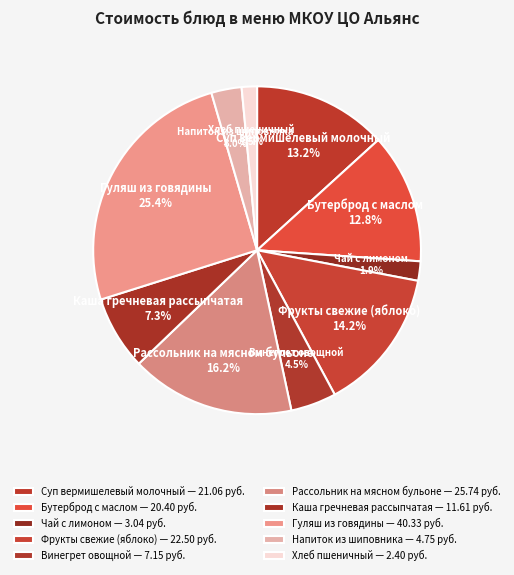

Which slice is the largest?

Гуляш из говядины